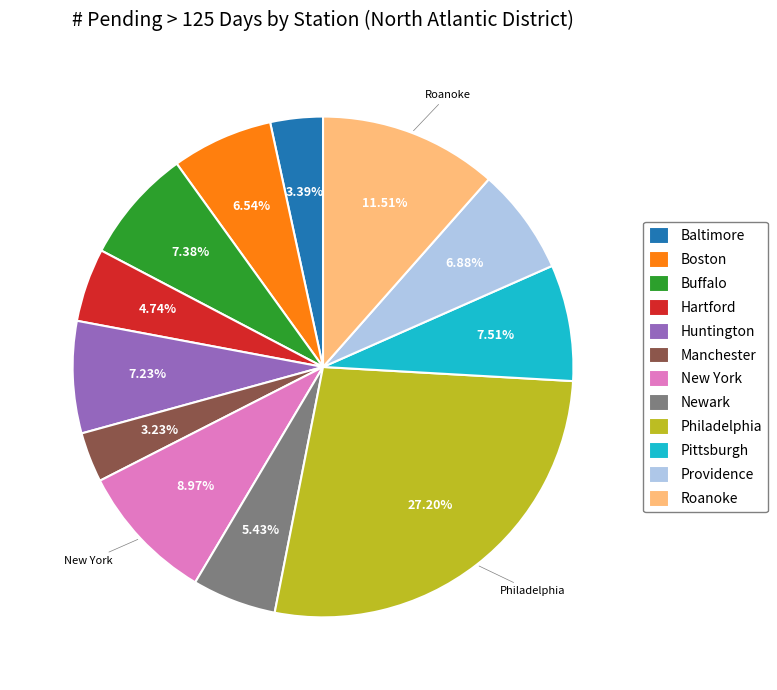

Which slice is the largest?

Philadelphia